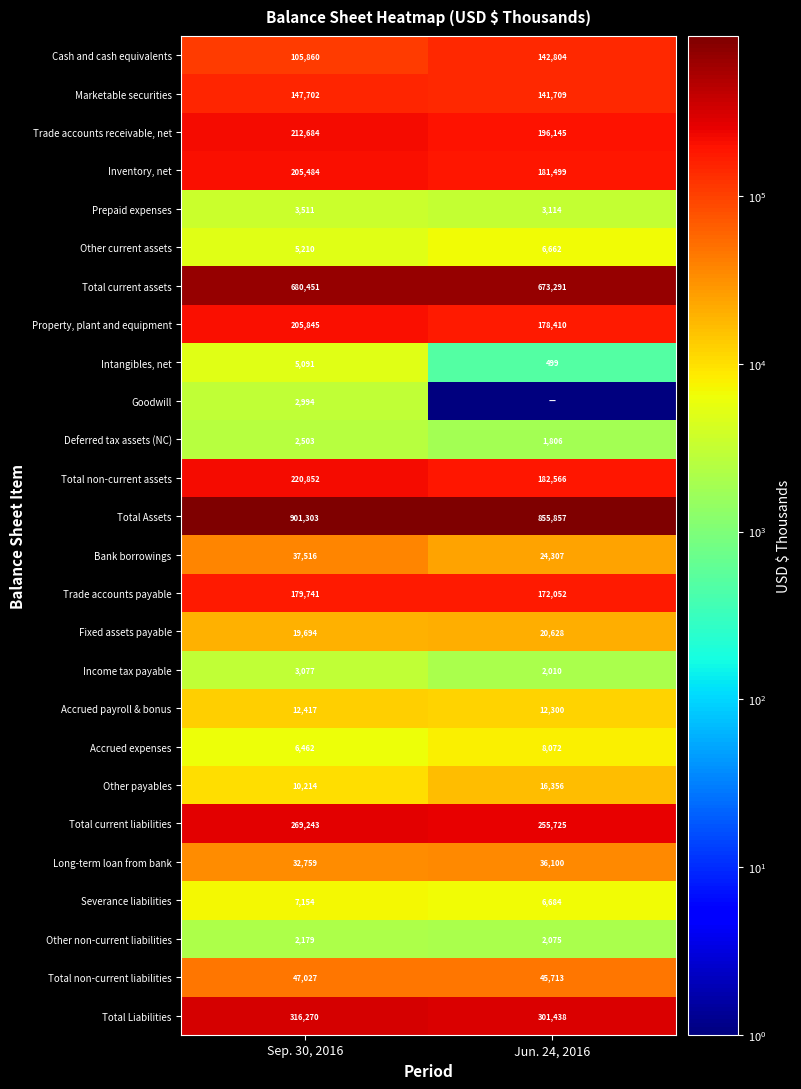

How many data points in Other payables are less than 16356?

1